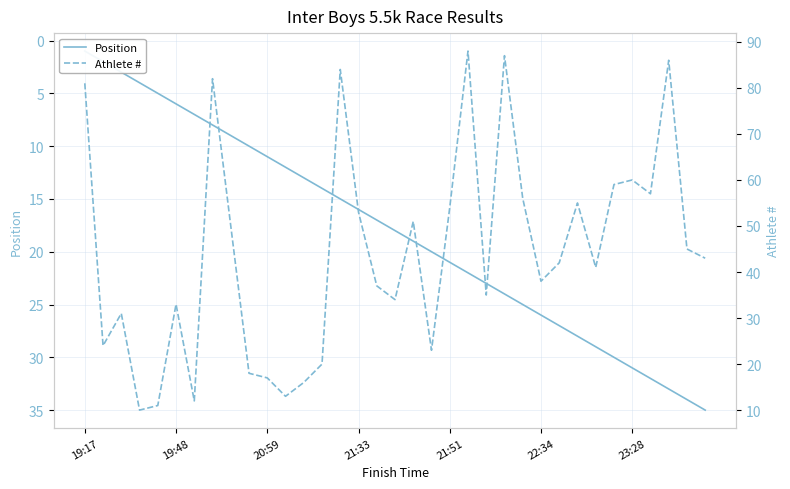

Is the value of Position at 23:28 greater than the value of Athlete # at 18?

No